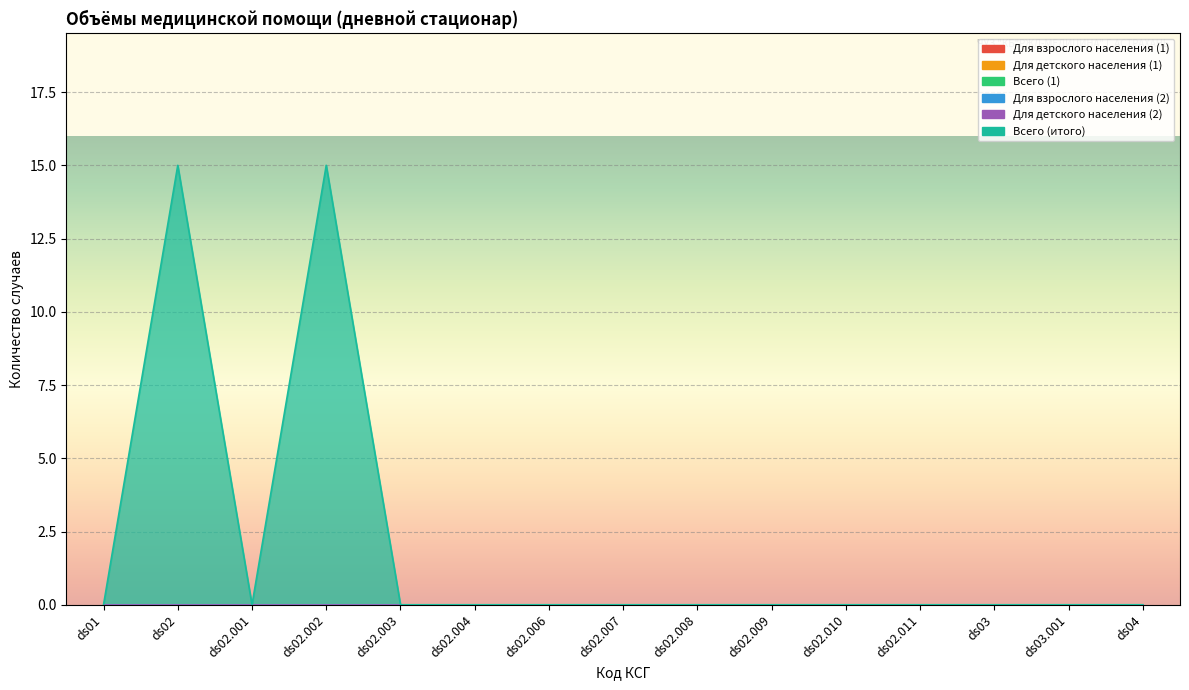

True or false: Для детского населения (2) and Для взрослого населения (1) intersect in this chart.

False